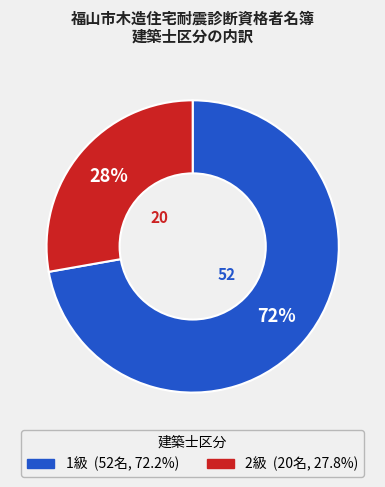

To the nearest percent, what percentage of the pie is 2級?

28%